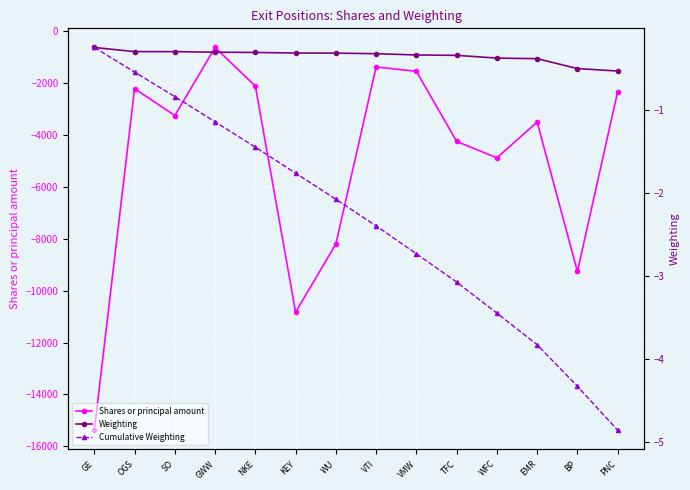

Is it true that Weighting equals -0.5 at SO?

False